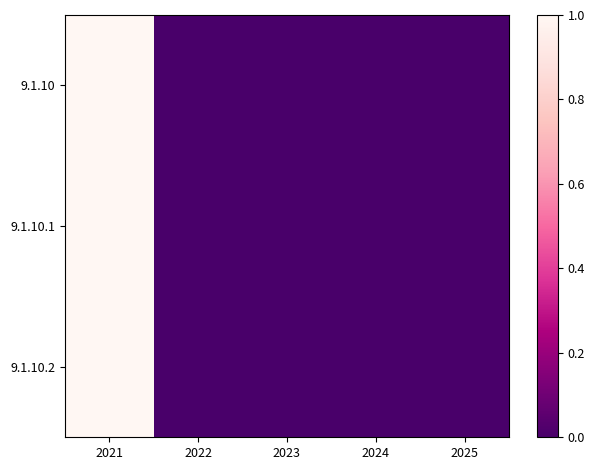

Reading right to left, list all the values displayed in this chart.

9.1.10: 2025=0	2024=0	2023=0	2022=0	2021=1
9.1.10.1: 2025=0	2024=0	2023=0	2022=0	2021=1
9.1.10.2: 2025=0	2024=0	2023=0	2022=0	2021=1